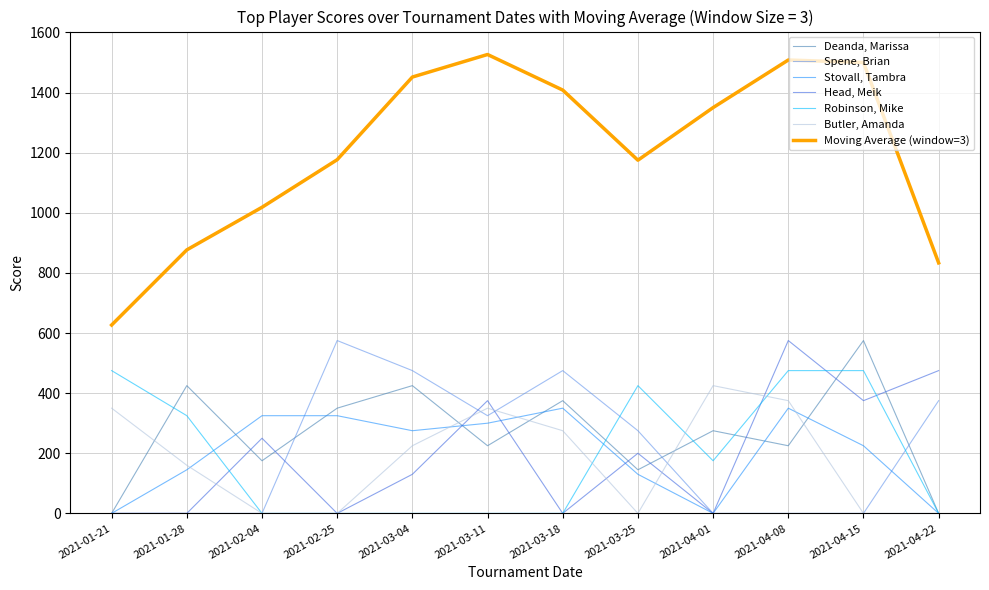

What is the difference between the Butler, Amanda values at 2021-03-04 and 2021-02-04?

225.0